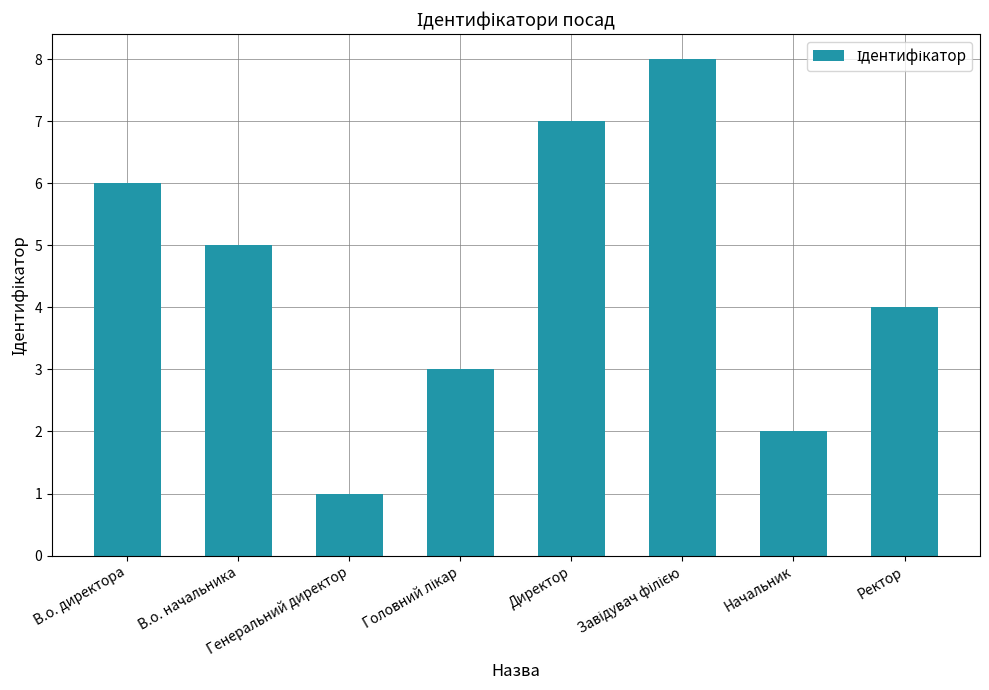

Reading left to right, transcribe all the data shown in this chart.

6	5	1	3	7	8	2	4